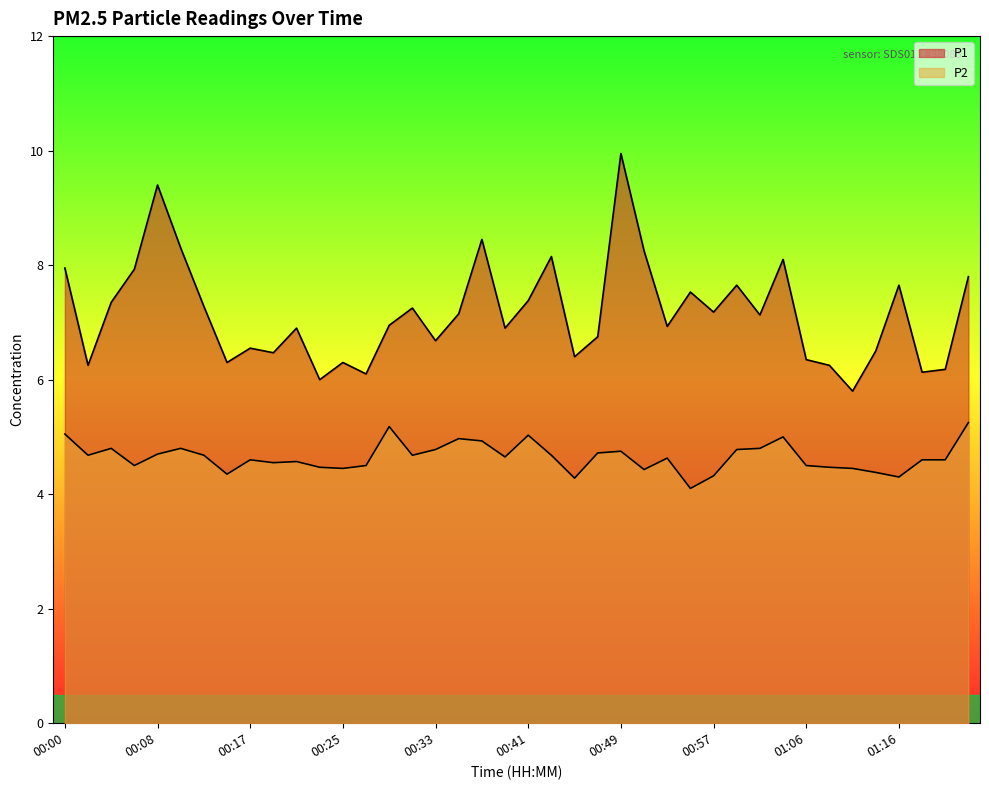

What is the label of the 23rd point from the right?

00:35